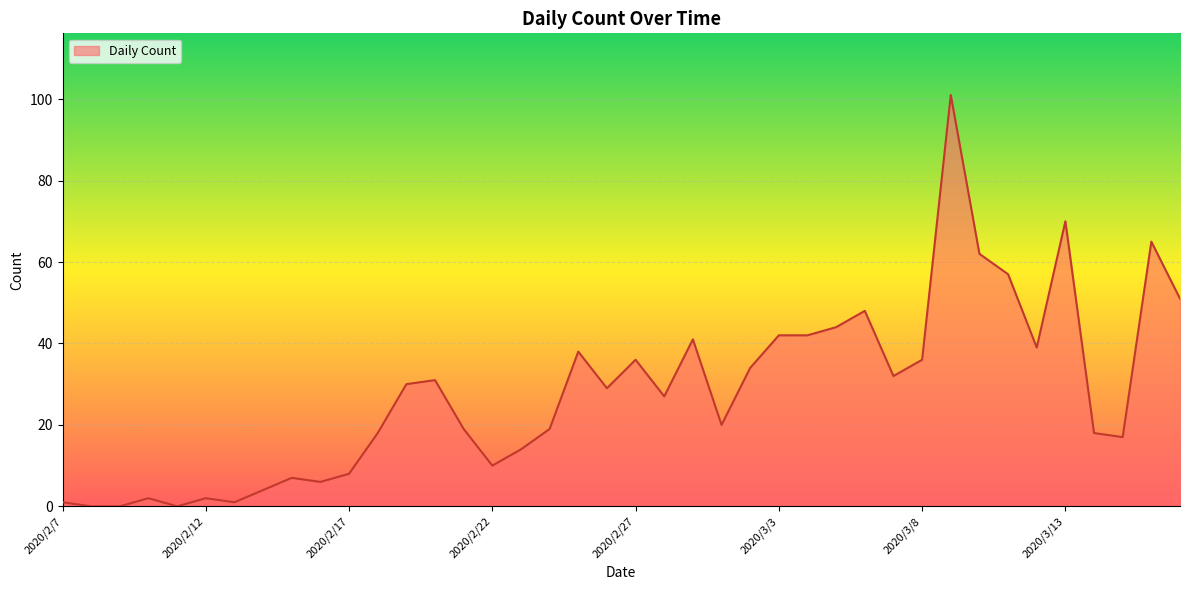

What is the greatest value displayed?

101